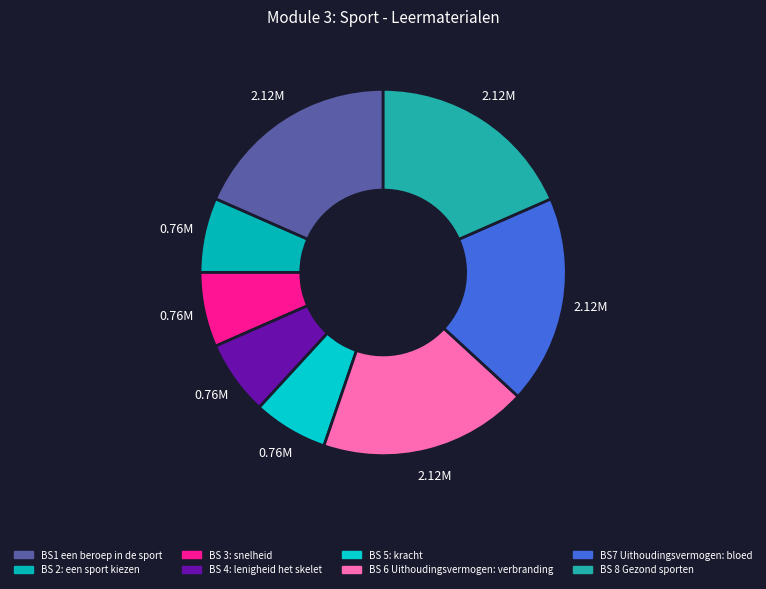

To the nearest percent, what portion does BS7 Uithoudingsvermogen: bloed represent?

18%